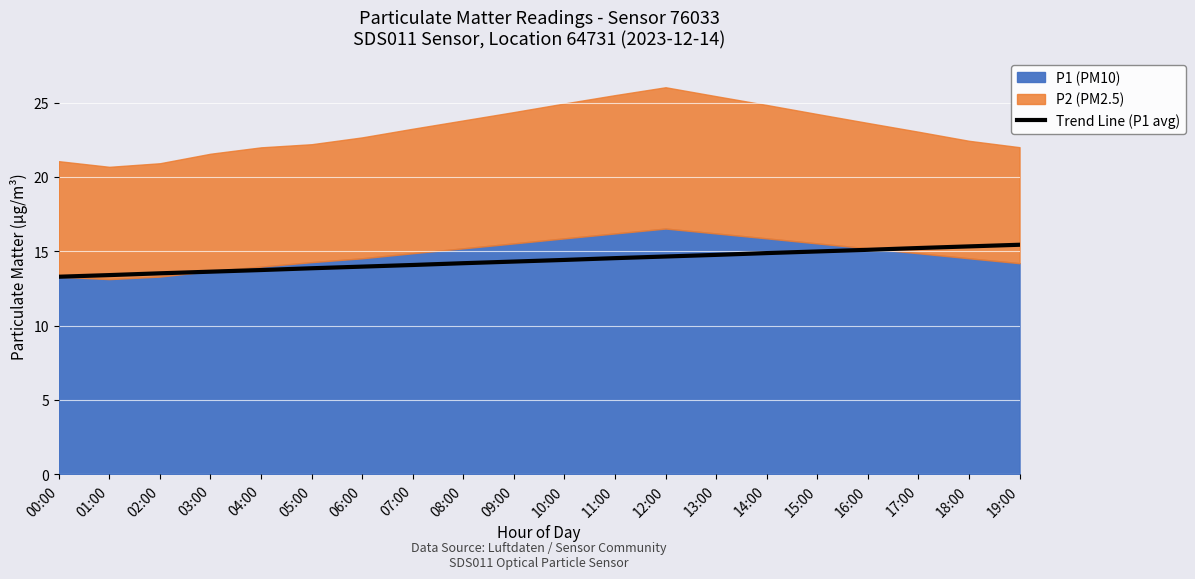

What is the minimum value for Trend Line (P1 avg)?

13.3